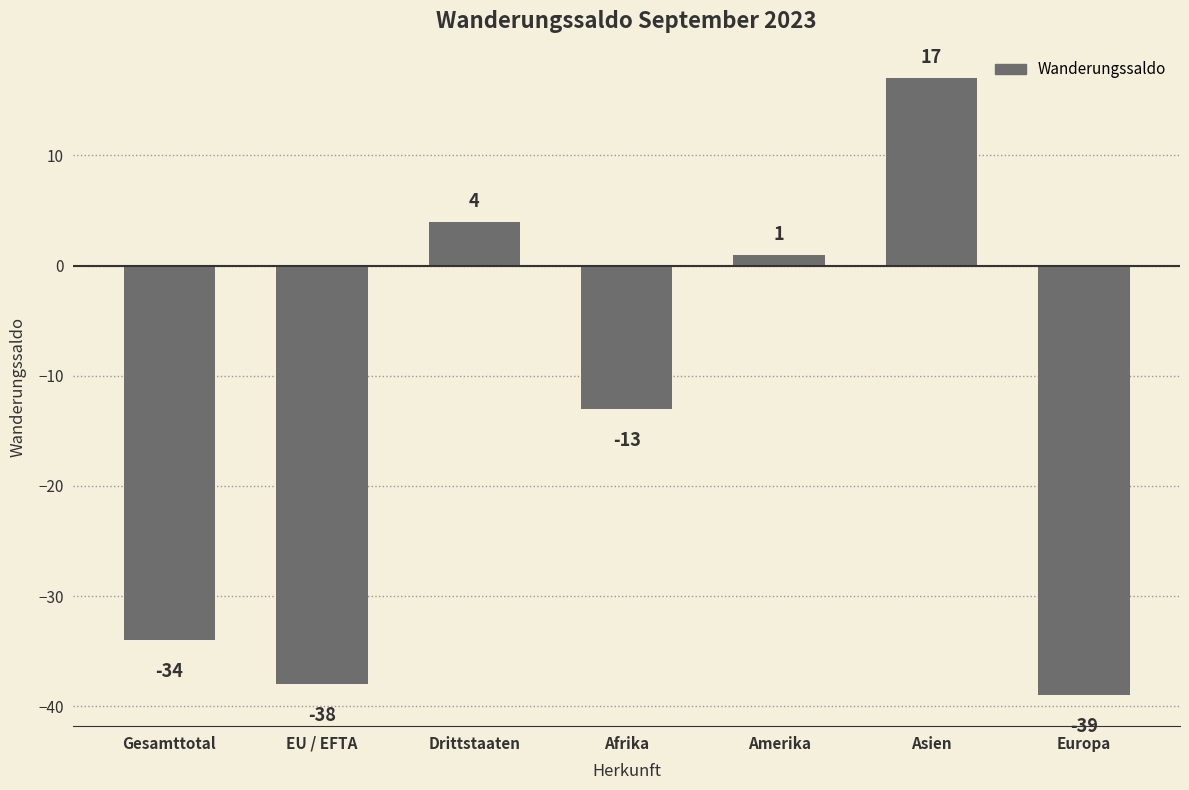

What position from the right is Asien?

2